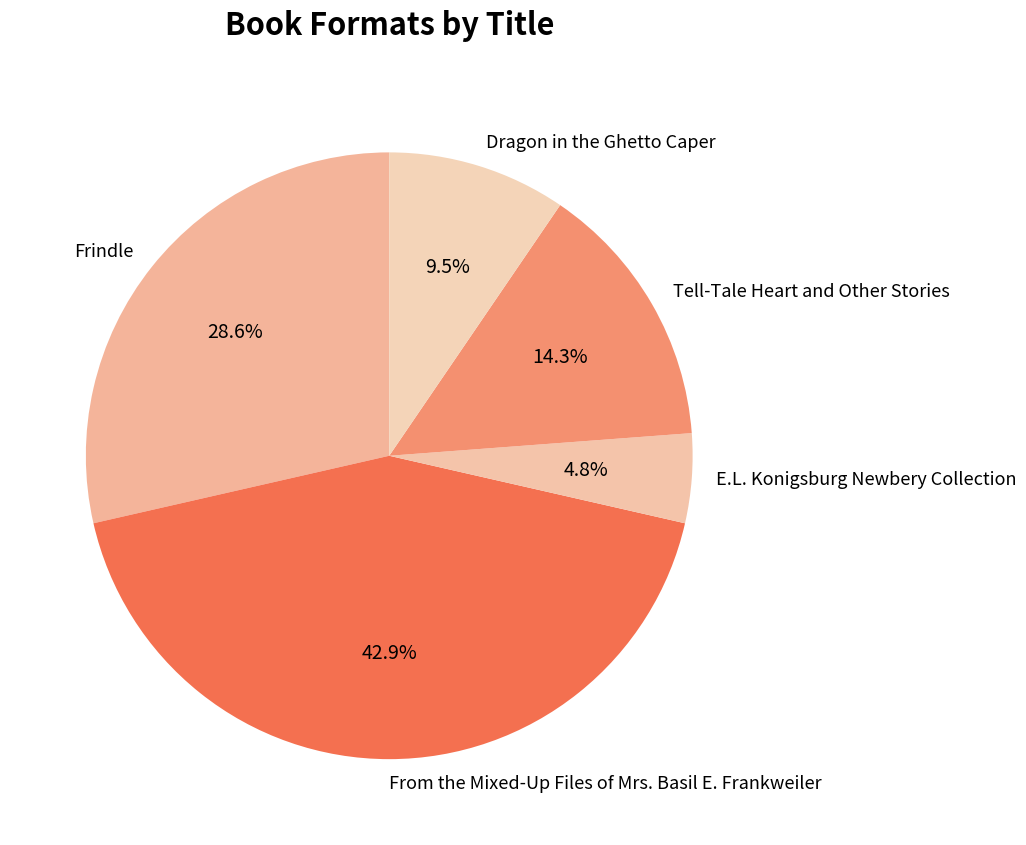

Does Dragon in the Ghetto Caper account for over 50% of the chart?

No